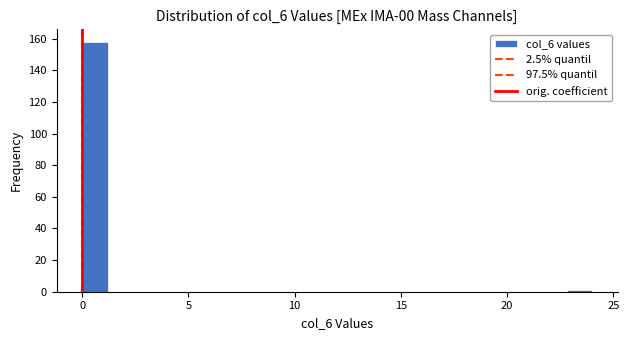

Around what value on the x-axis is the tallest bar? Give the approximate position of its centre, as read against the axis.

0.5